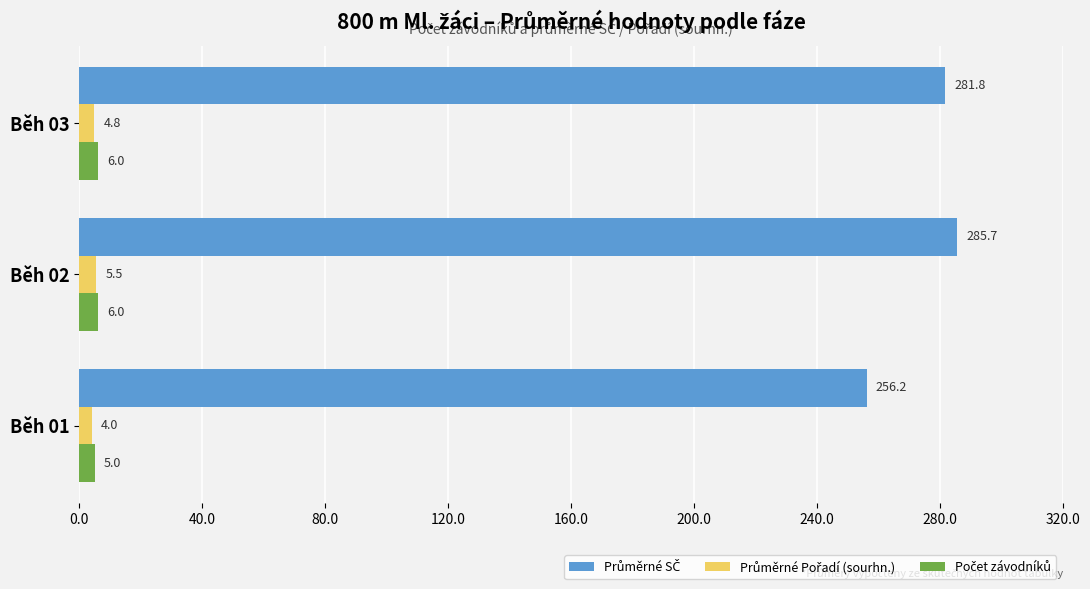

Which label corresponds to the largest value in the chart?

Běh 02